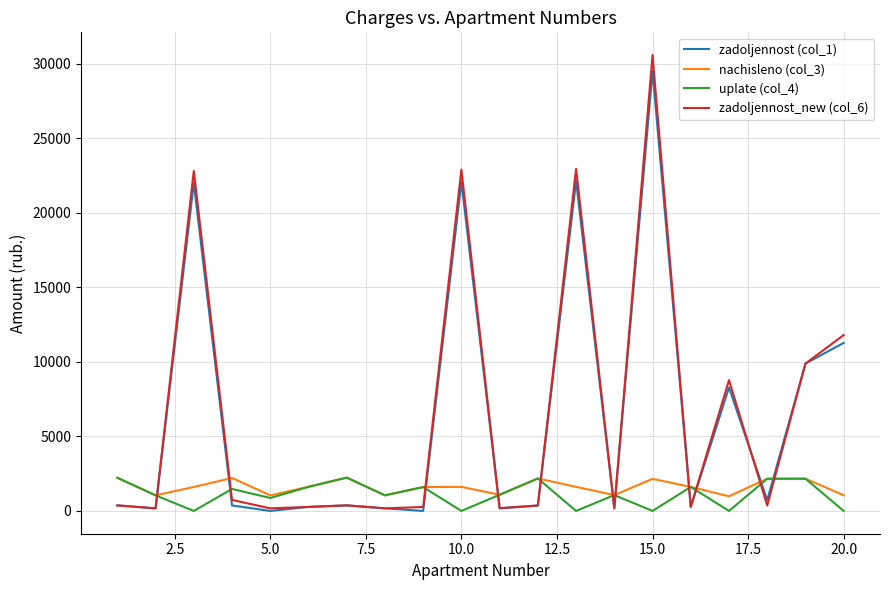

What is the maximum value for uplate (col_4)?

2235.4